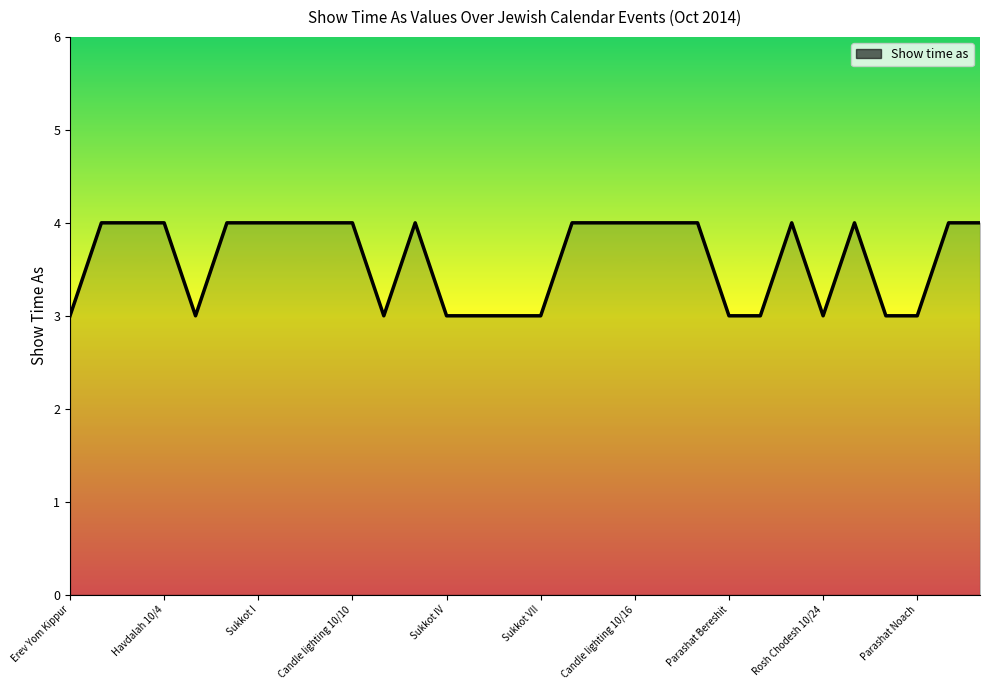

Reading right to left, list all the values displayed in this chart.

4	4	3	3	4	3	4	3	3	4	4	4	4	4	3	3	3	3	4	3	4	4	4	4	4	3	4	4	4	3